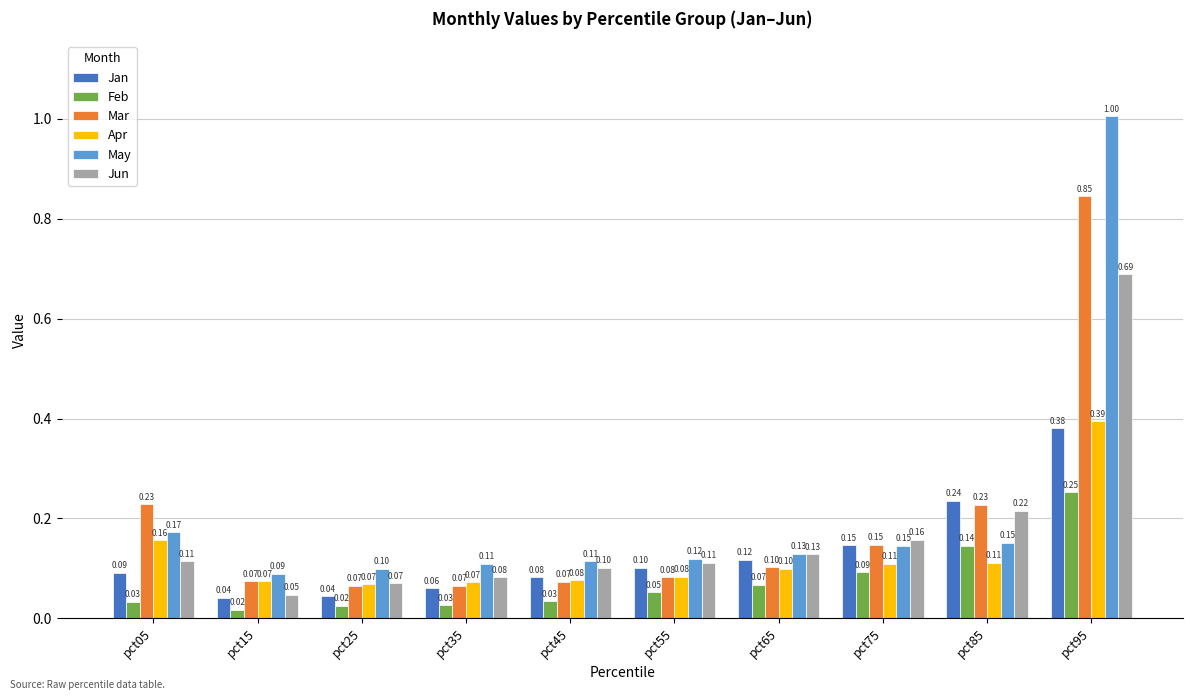

Rank the series by their maximum value, from lowest to highest.

Feb, Jan, Apr, Jun, Mar, May